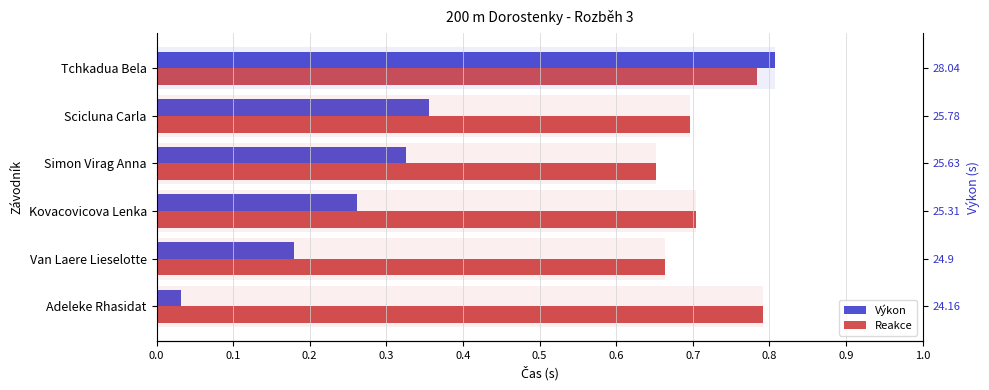

What is the sum of all Reakce values?

4.3